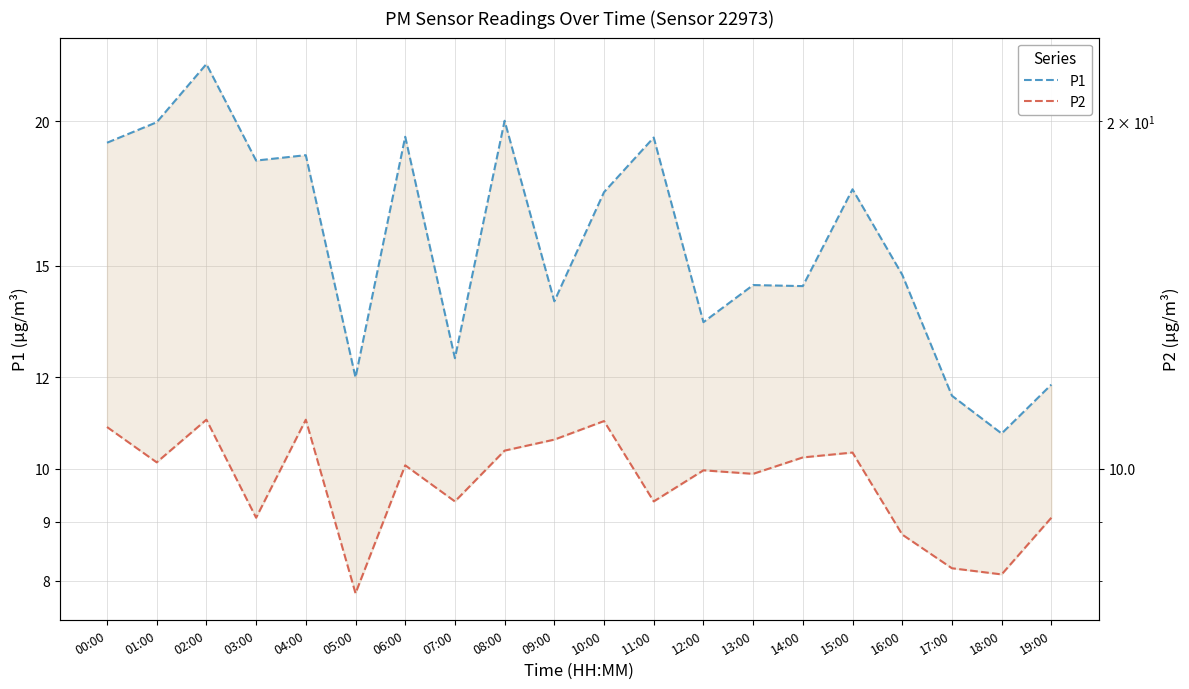

Which series has the largest range (max minus min)?

P1